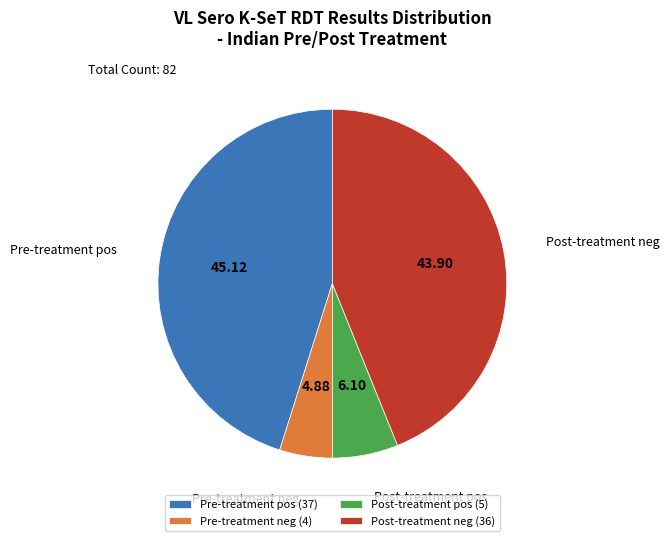

Rank the categories by value from lowest to highest.

Pre-treatment neg, Post-treatment pos, Post-treatment neg, Pre-treatment pos